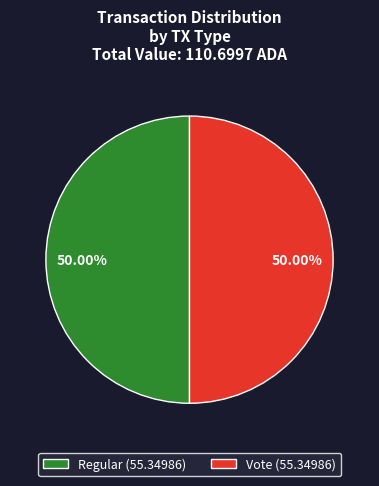

What percentage is NOT represented by Regular?

50.0%